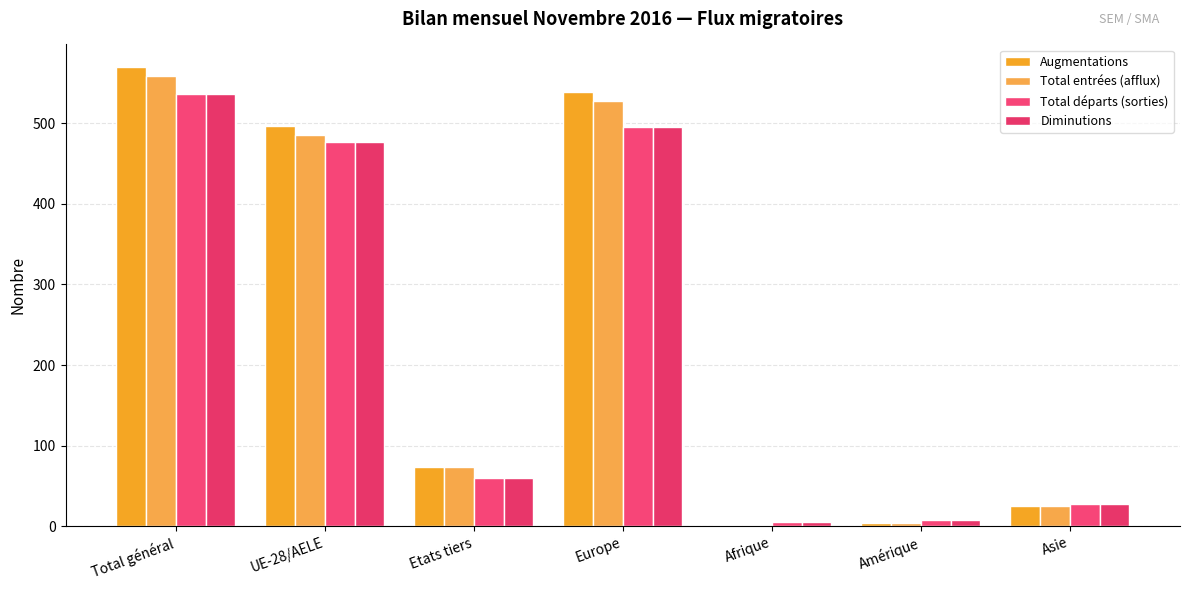

How many bars are there in total?

28